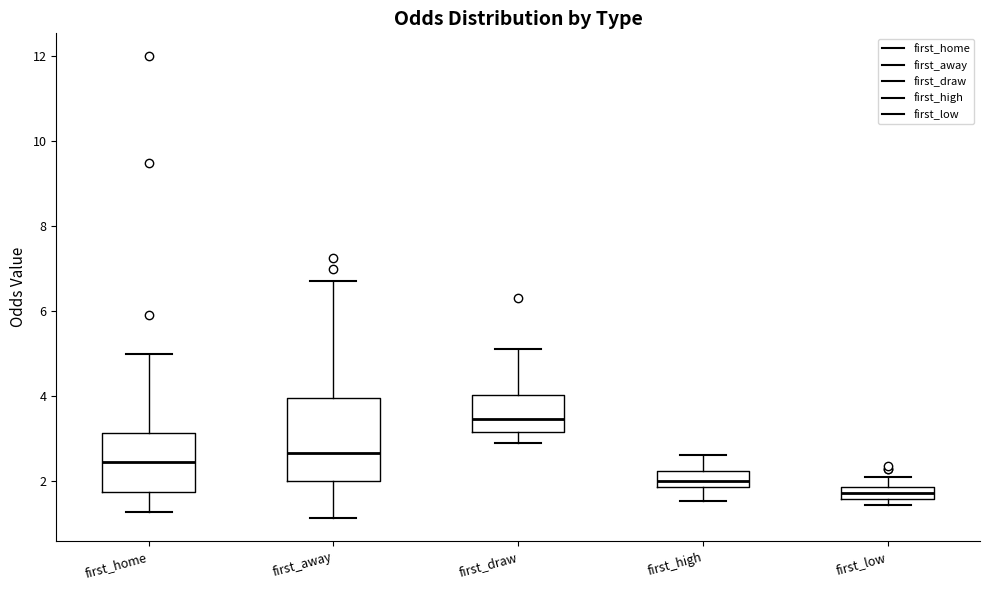

Which box is the tallest, from its lower edge to its upper edge?

first_away